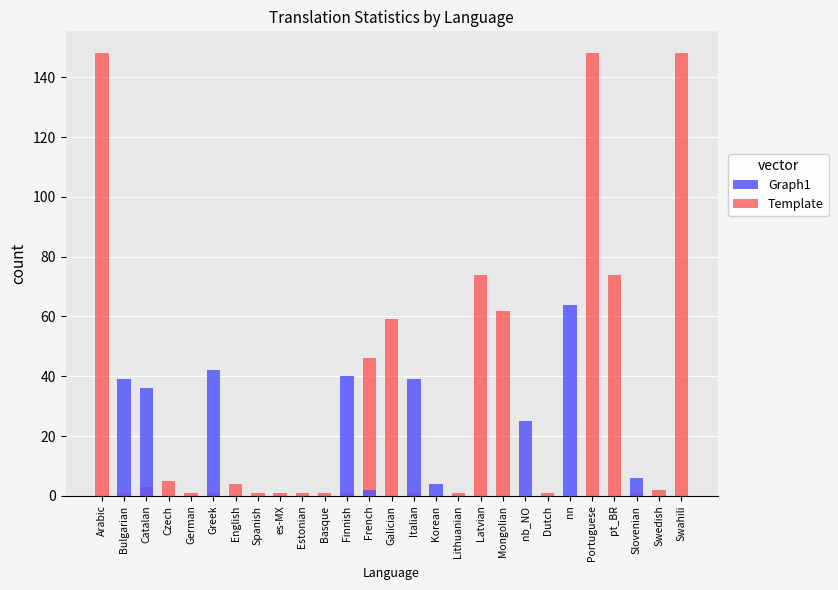

Reading left to right, transcribe all the data shown in this chart.

Graph1: 0	39	36	0	0	42	0	0	0	0	0	40	2	0	39	4	0	0	0	25	0	64	0	0	6	0	0
Template: 148	1	3	5	1	1	4	1	1	1	1	1	46	59	1	0	1	74	62	0	1	0	148	74	1	2	148